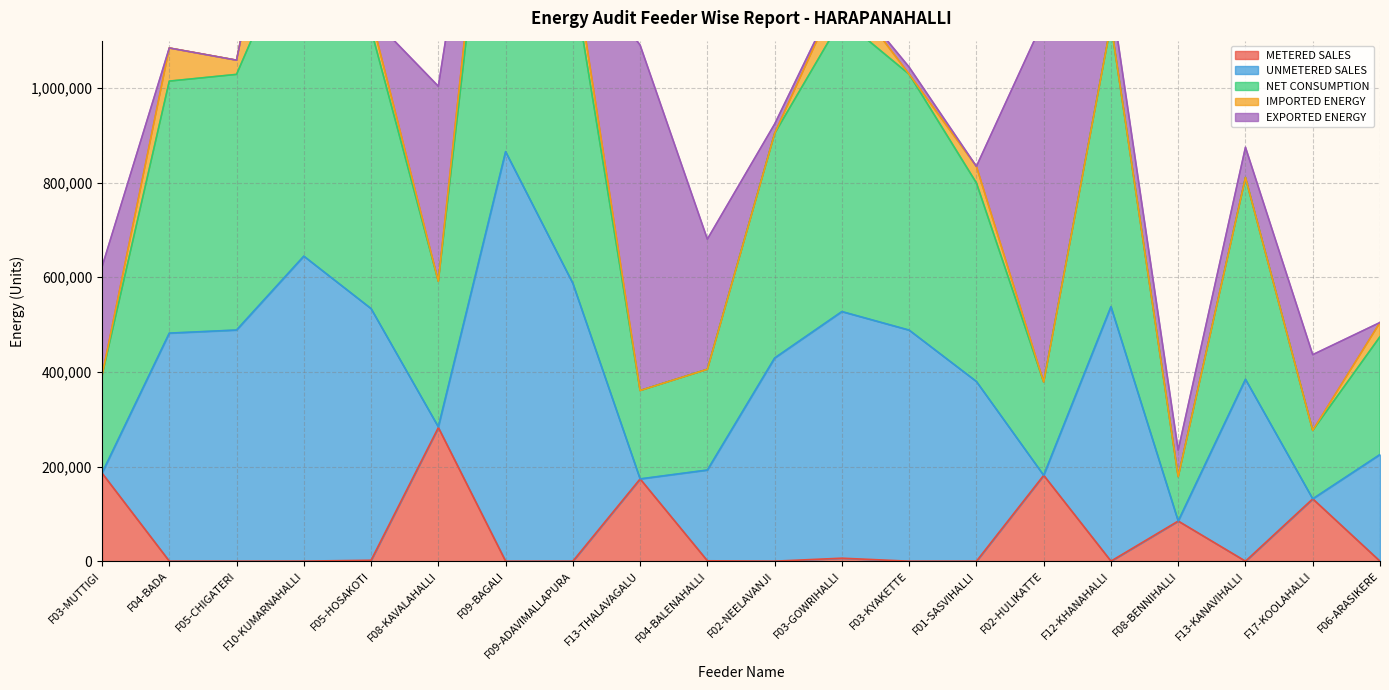

Does the chart have visible grid lines?

Yes